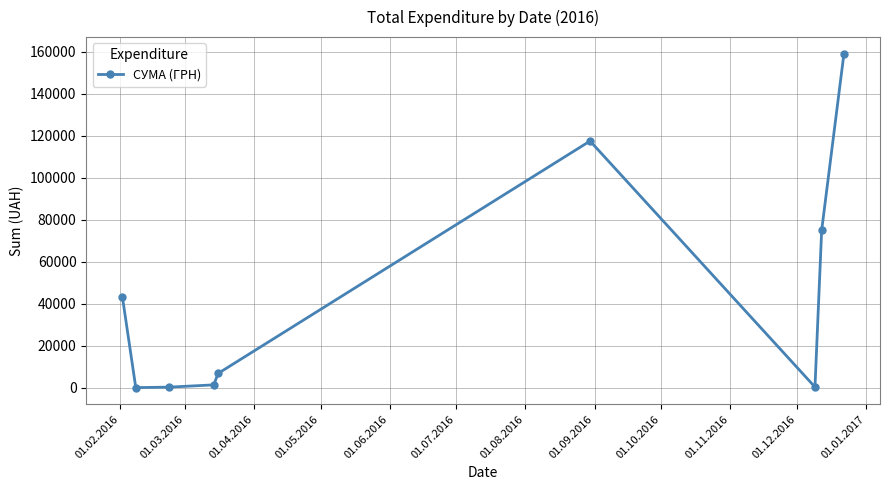

Does the chart have visible grid lines?

Yes